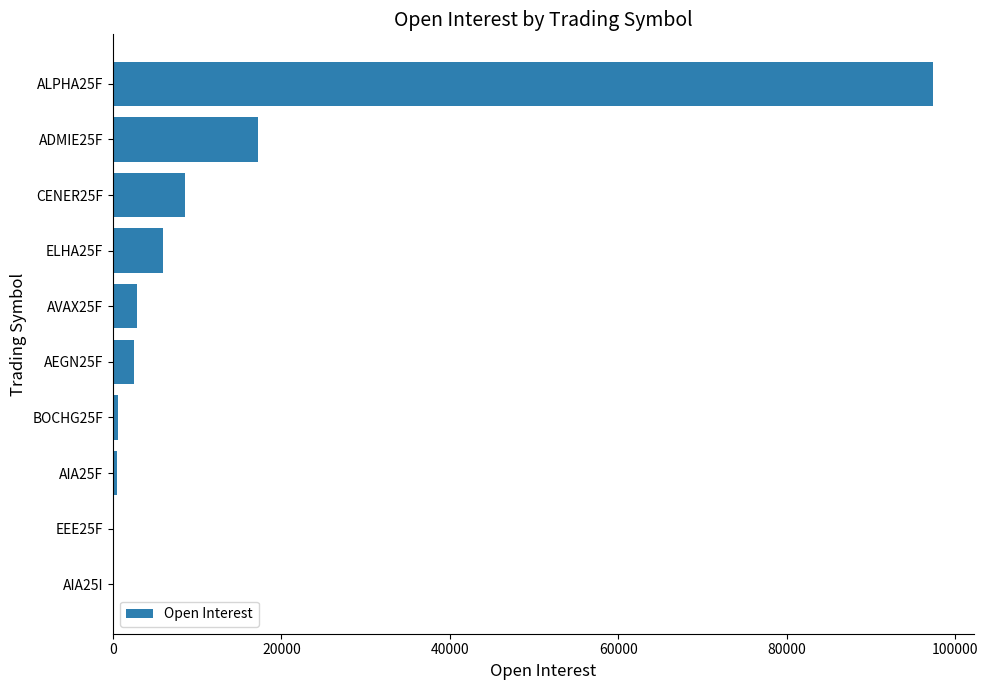

The value at ALPHA25F is 97355. True or false?

True